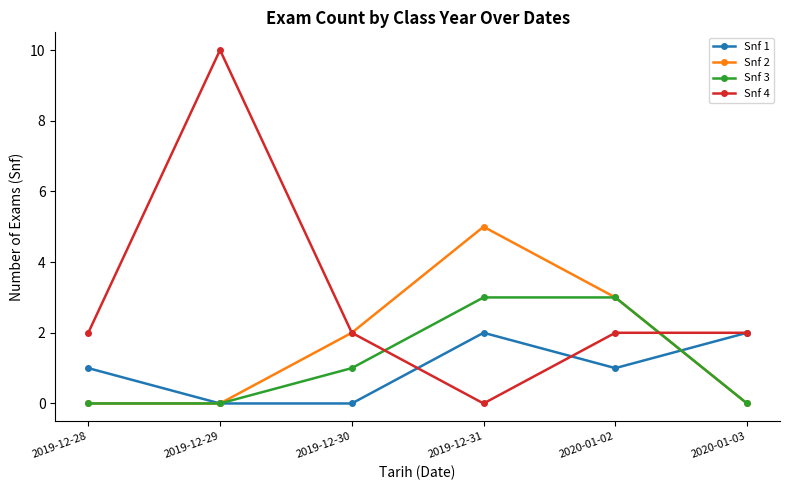

What is the label of the 2nd point from the right?

2020-01-02